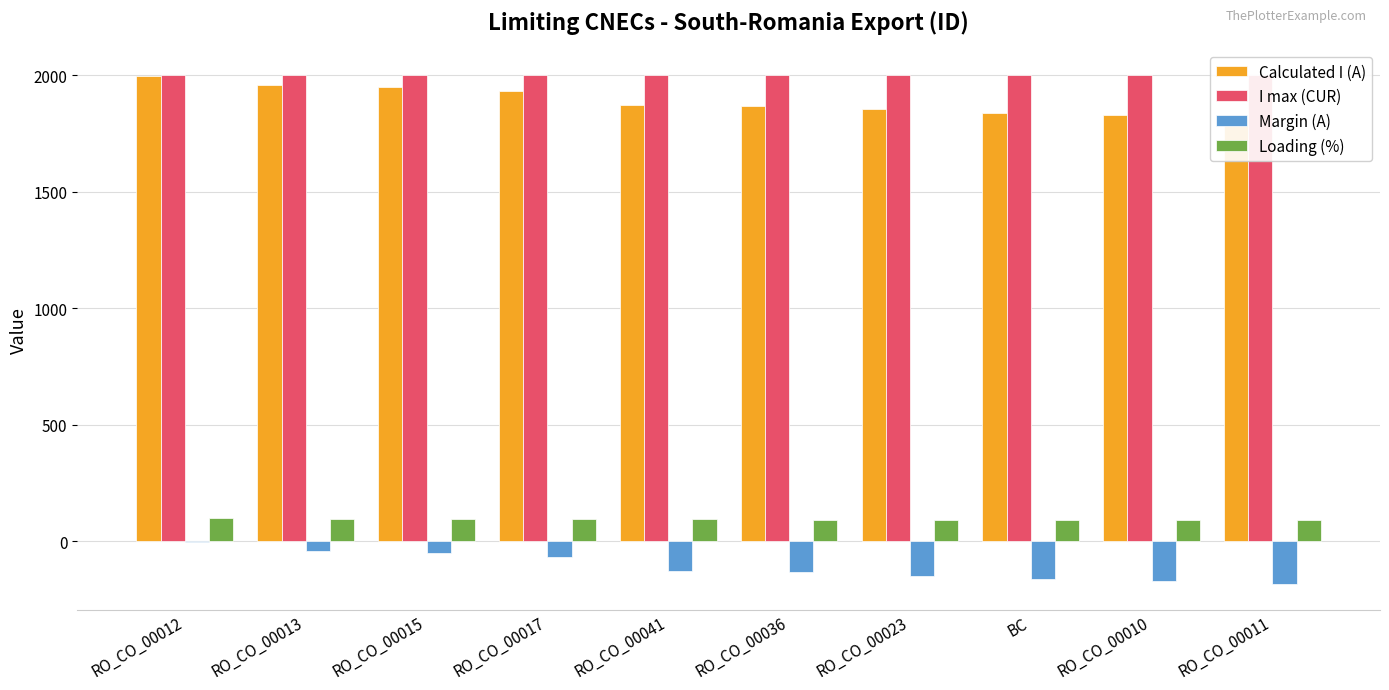

How many bars are there in each group?

4